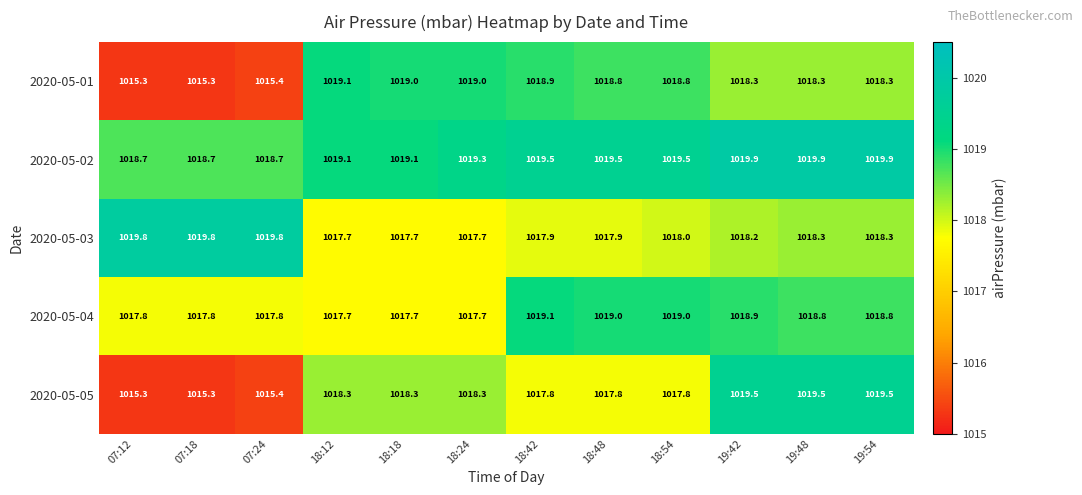

What is the average value of the 2020-05-03 series?

1018.4